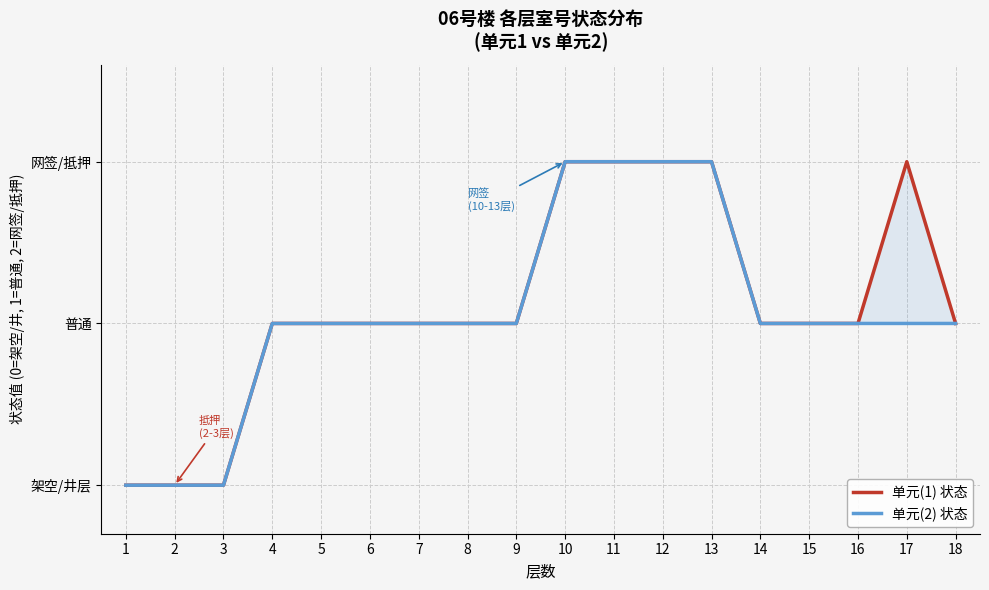

What is the highest value of the 单元(1) 状态 series?

2